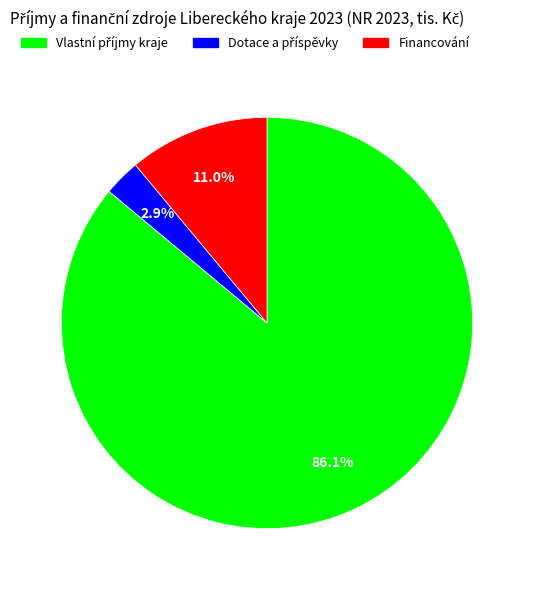

Does Financování account for over 50% of the chart?

No